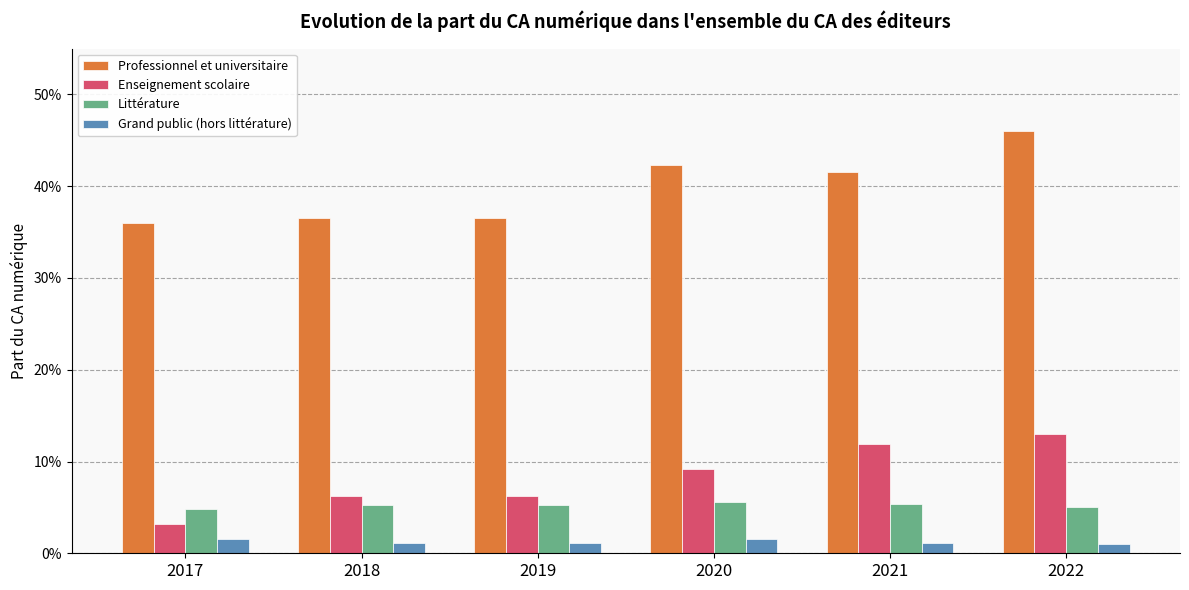

How many Littérature values are between 0 and 1?

6